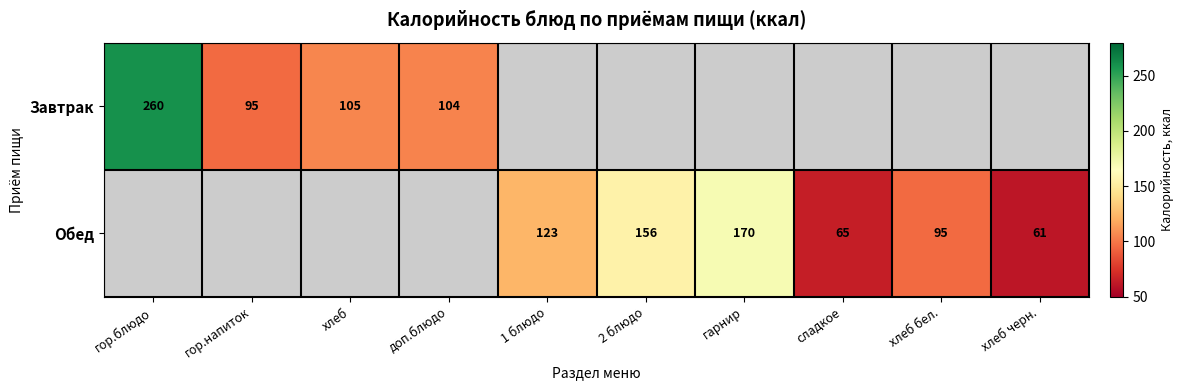

Is the value of Обед at хлеб бел. greater than the value of Завтрак at хлеб?

No